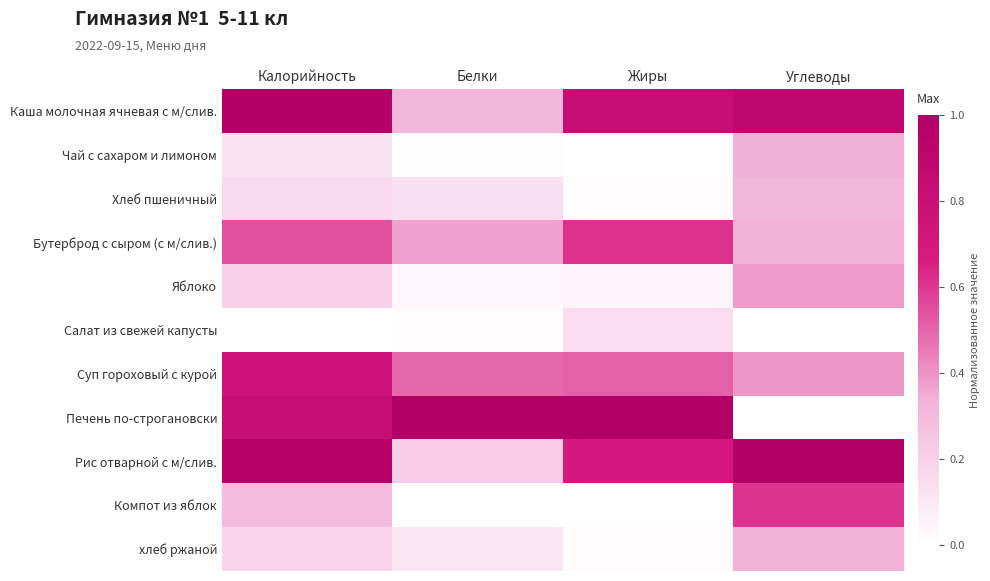

List the series in order of their peak value, highest first.

Каша молочная ячневая с м/слив., Печень по-строгановски, Рис отварной с м/слив., Суп гороховый с курой, Бутерброд с сыром (с м/слив.), Компот из яблок, Яблоко, Чай с сахаром и лимоном, хлеб ржаной, Хлеб пшеничный, Салат из свежей капусты